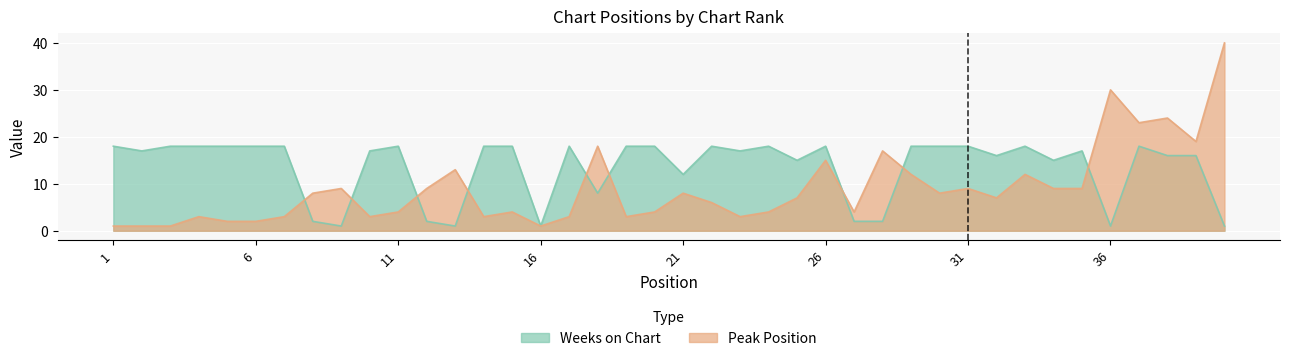

What is the average value of the Peak Position series?

9